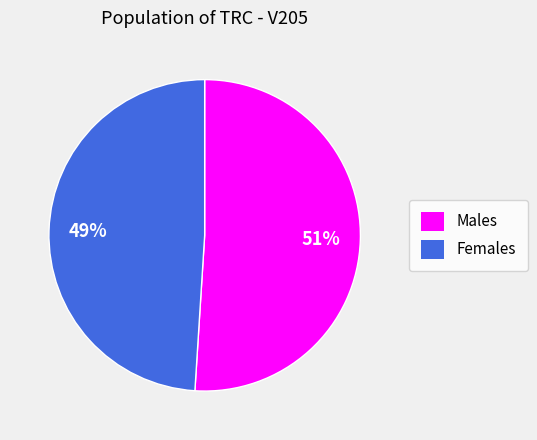

How many slices are in this pie chart?

2